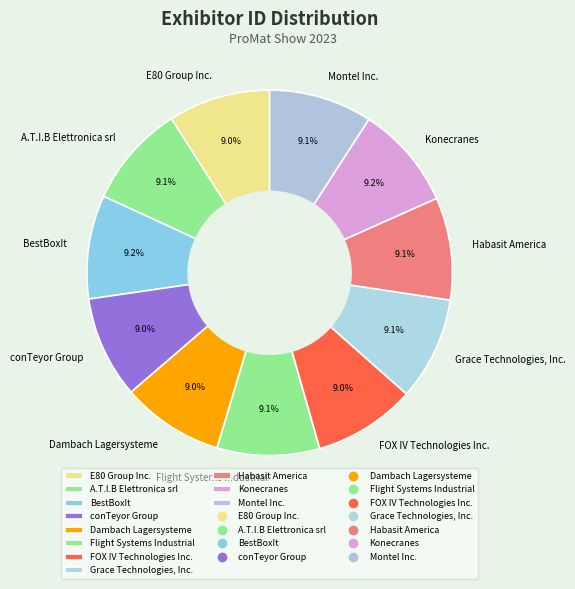

Is Flight Systems Industrial the majority of the pie?

No